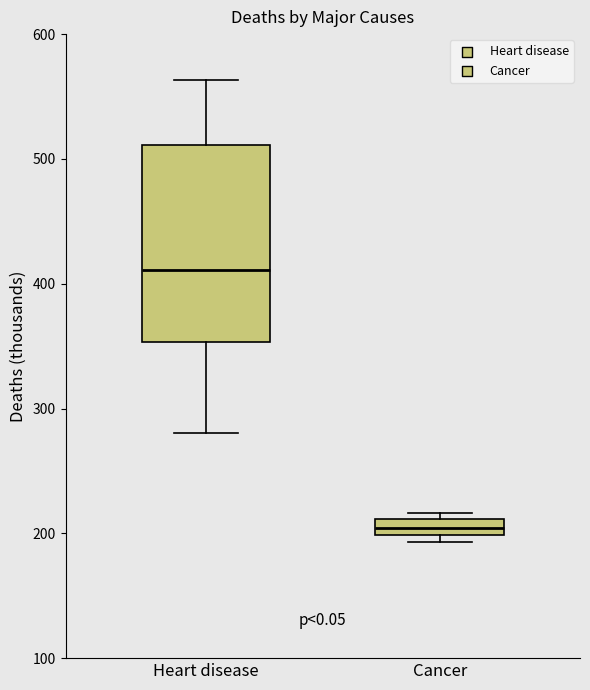

Which box has the highest median line?

Heart disease